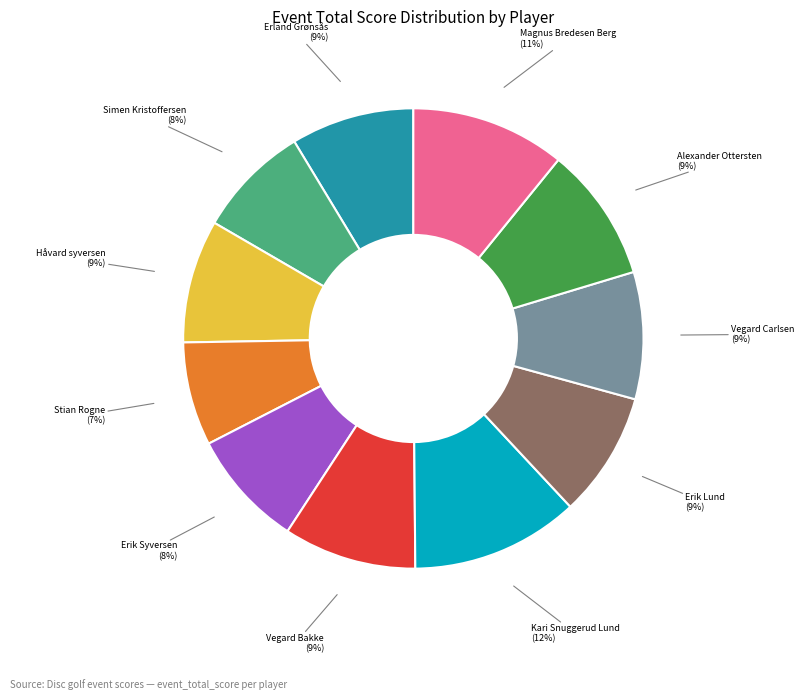

To the nearest percent, what is the average slice percentage?

9%